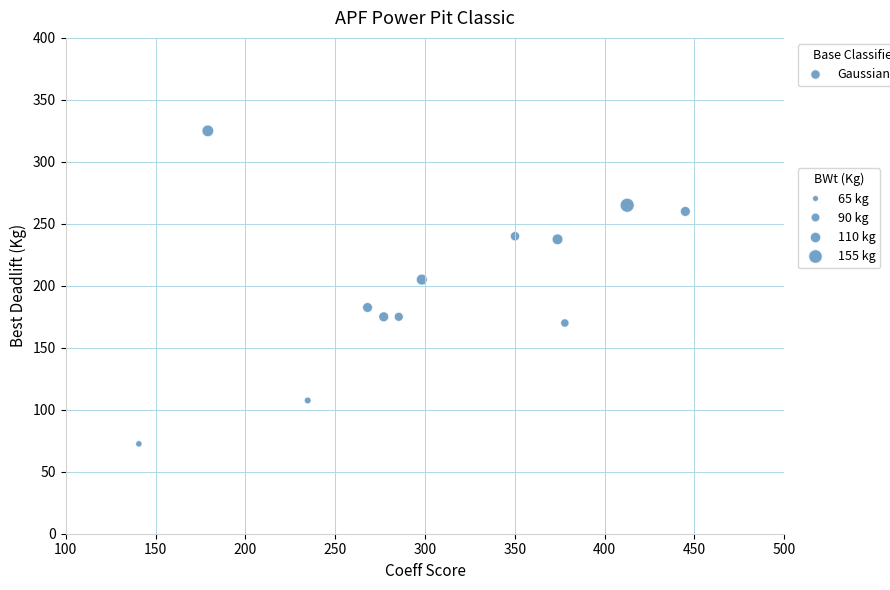

What is the average X value?

303.6